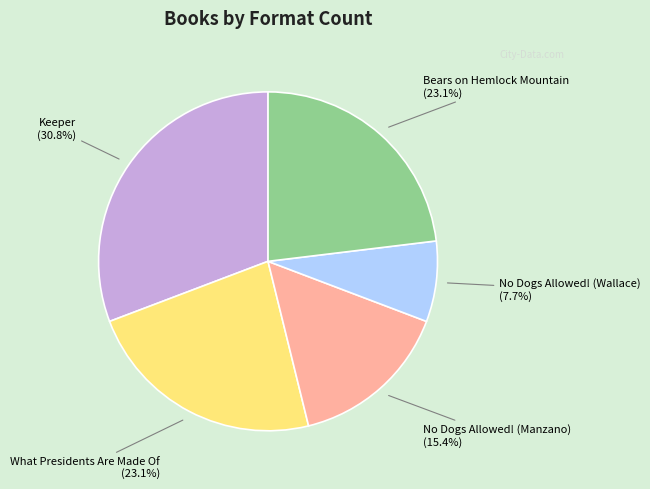

Does What Presidents Are Made Of represent more than half of the total?

No